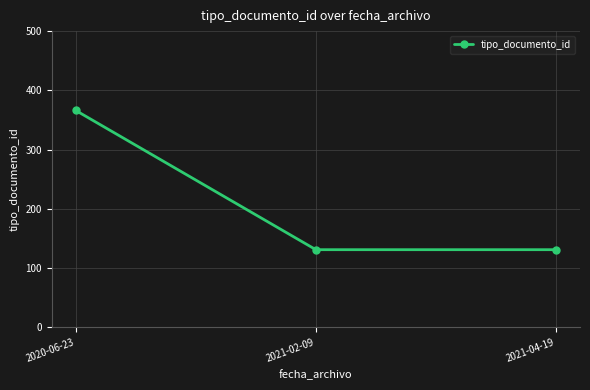

What is the maximum value shown in the chart?

366